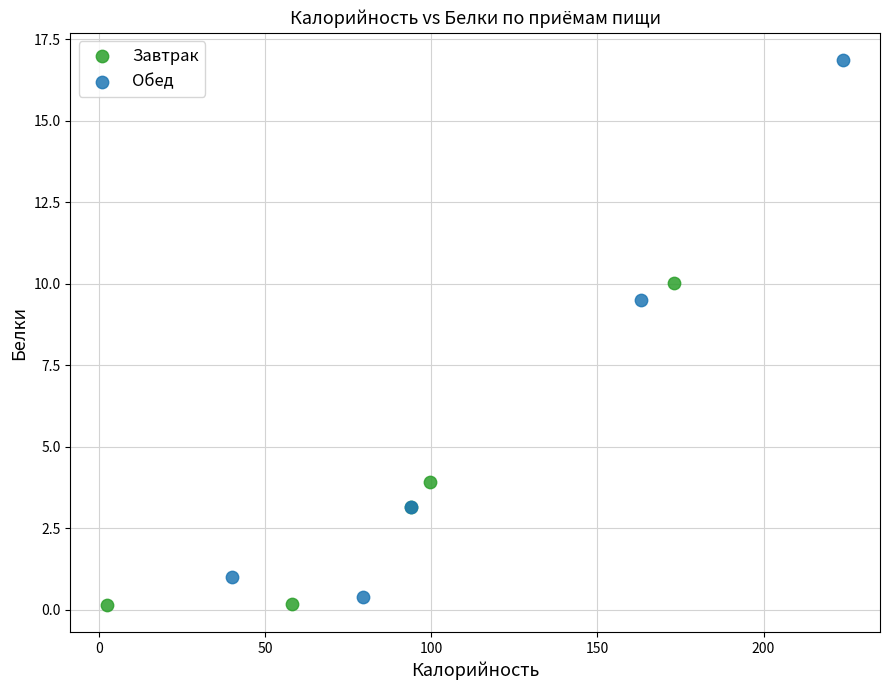

Which series has the widest spread of Y values?

Обед